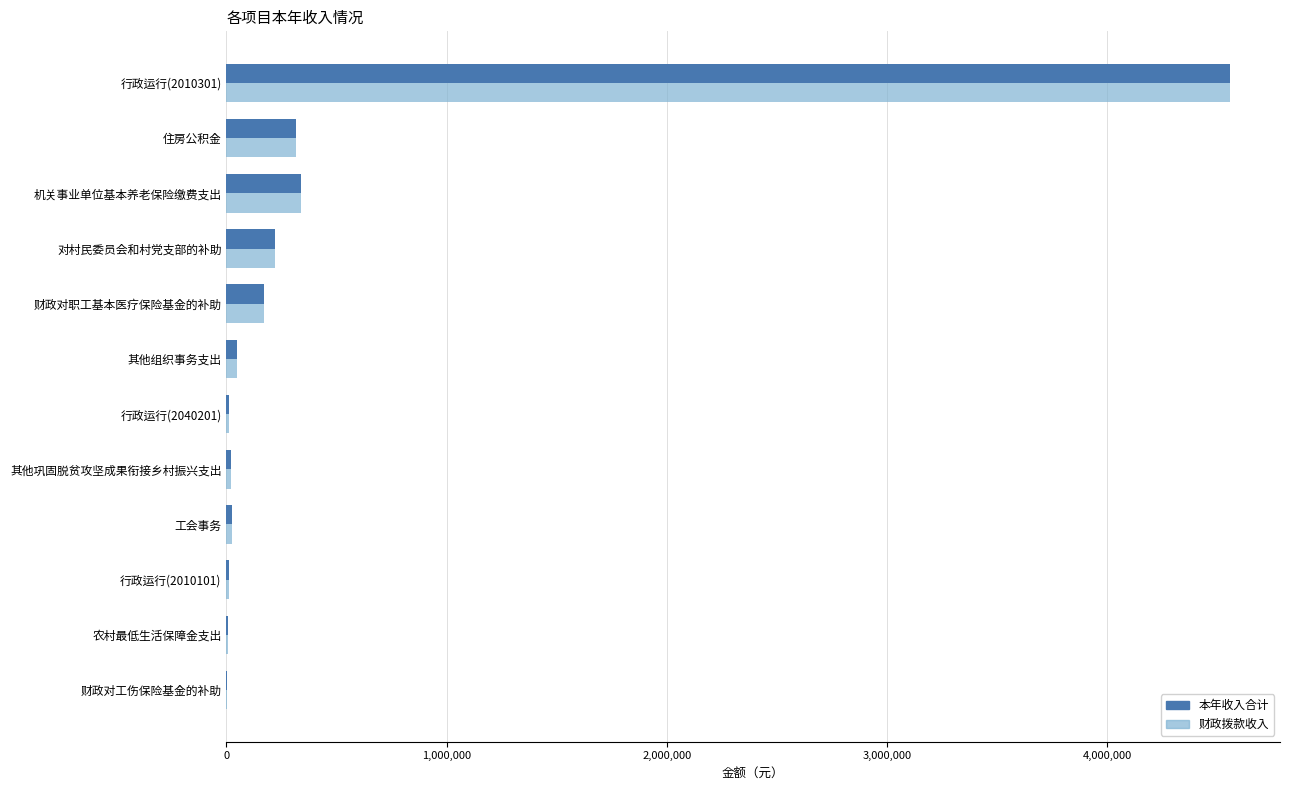

What is the sum of all 财政拨款收入 values?

5732688.8